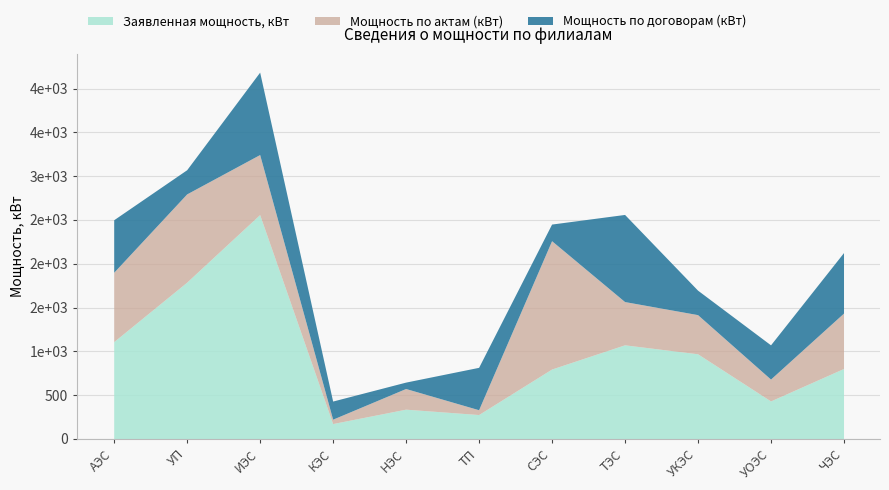

How many data points in Мощность по актам (кВт) are less than 494?

5